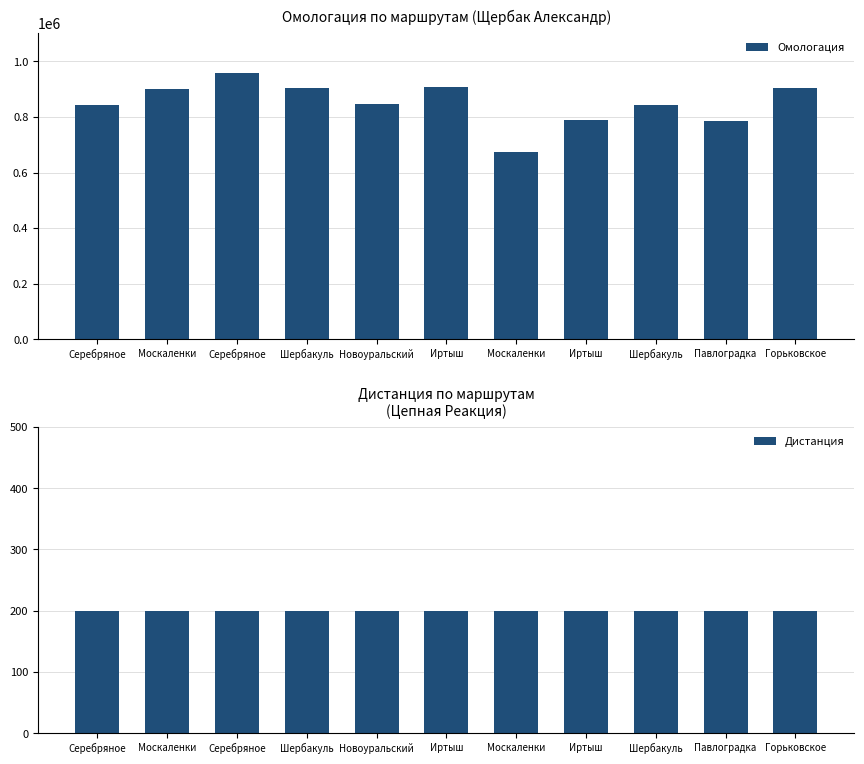

Rank the series by their average value, from highest to lowest.

Омологация, Дистанция